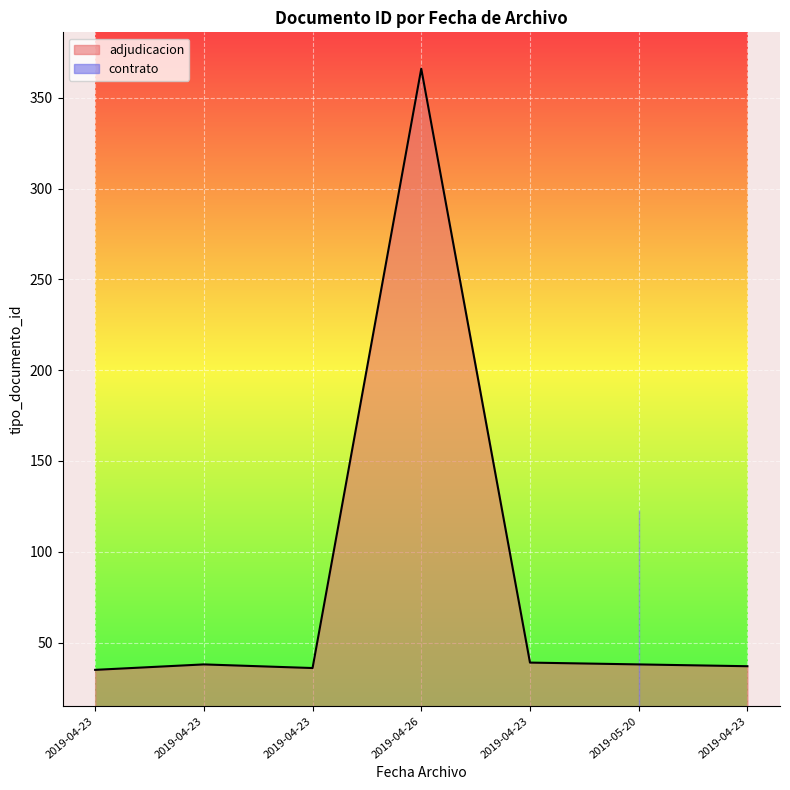

True or false: the data shows 38 at 2019-04-23 15:06:49.

True